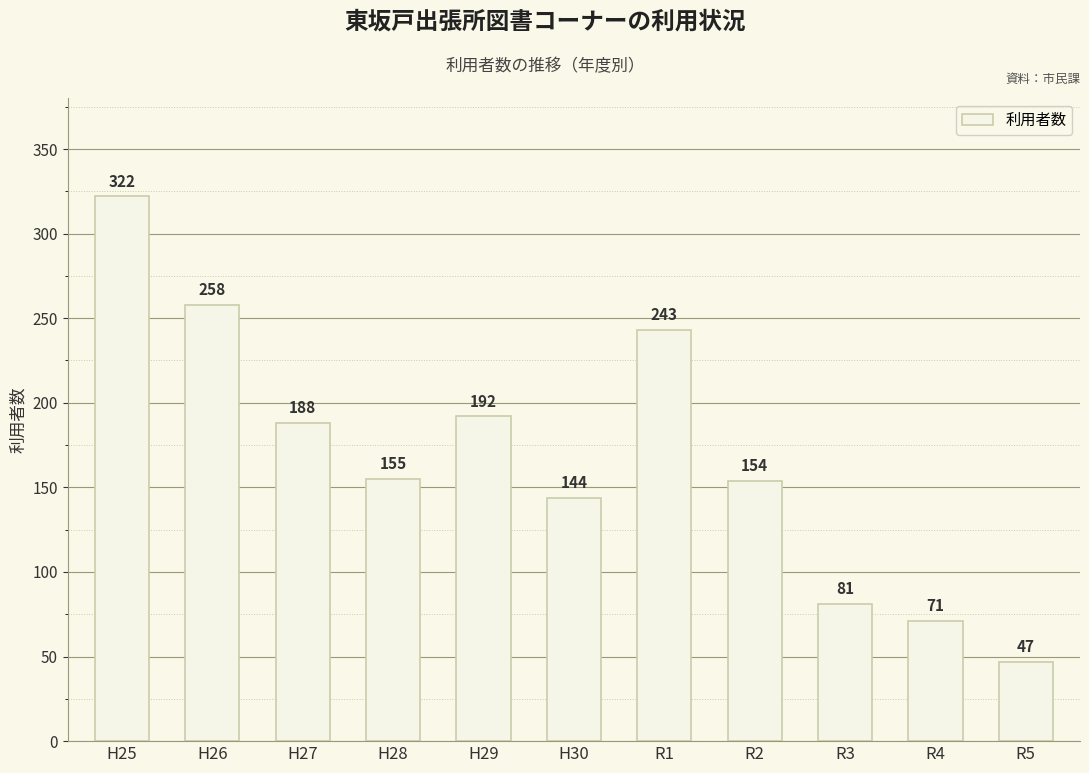

What is the label of the 6th bar from the right?

H30